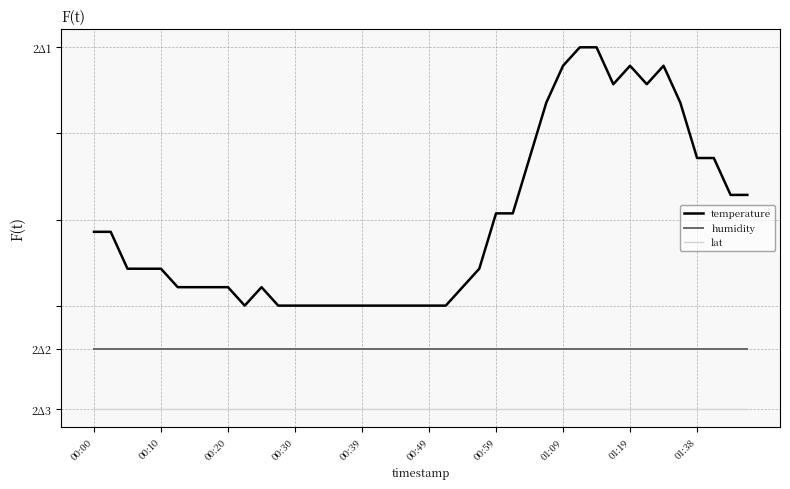

Which series has the largest range (max minus min)?

temperature